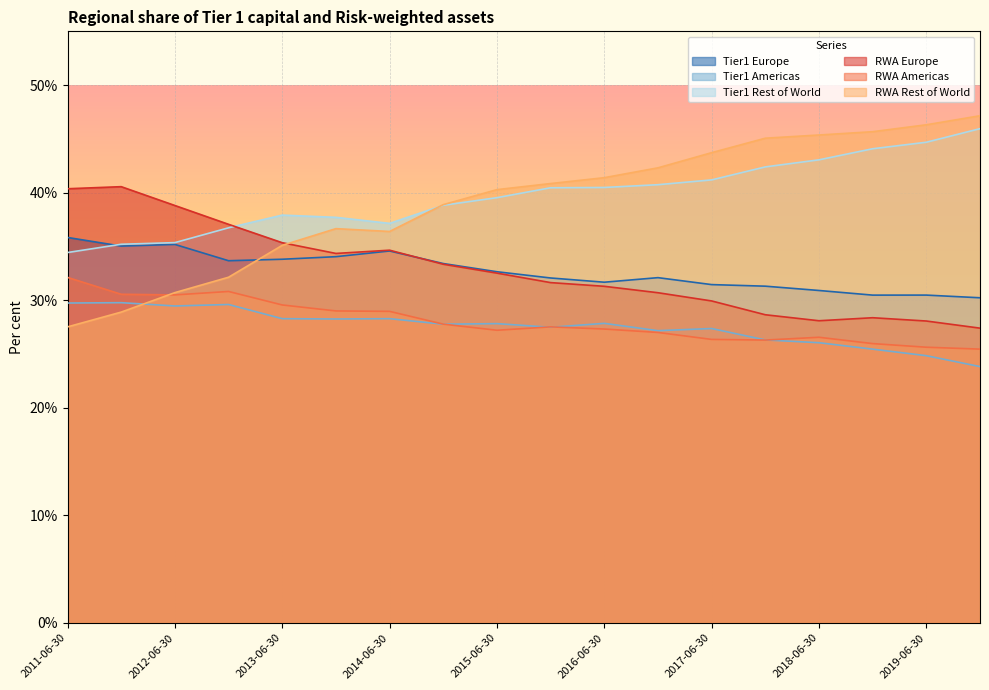

Rank the series by their maximum value, from highest to lowest.

RWA Rest of World, Tier1 Rest of World, RWA Europe, Tier1 Europe, RWA Americas, Tier1 Americas